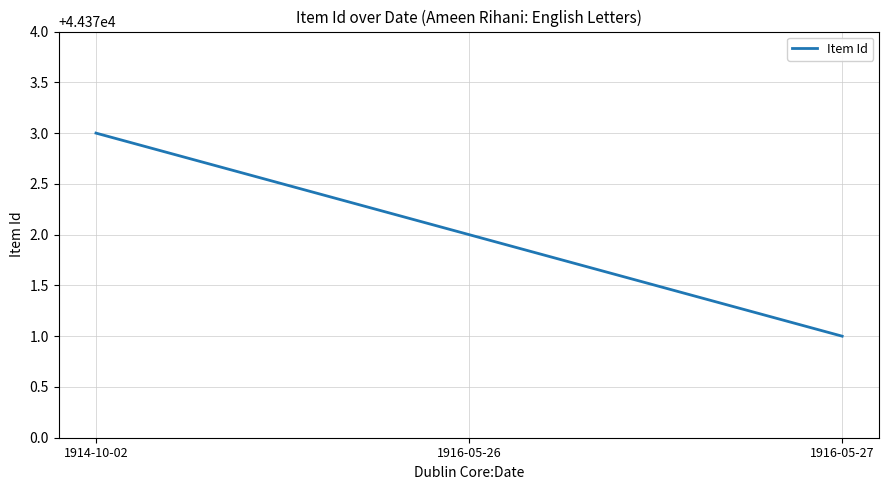

Reading left to right, transcribe all the data shown in this chart.

44373	44372	44371